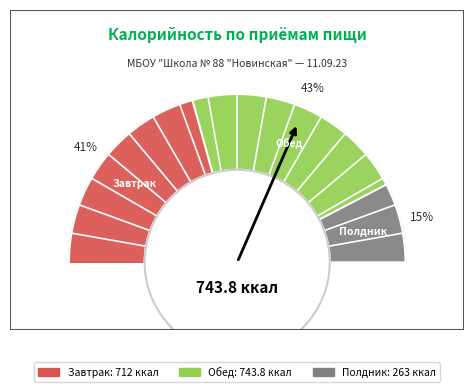

Count the number of slices in the pie.

3